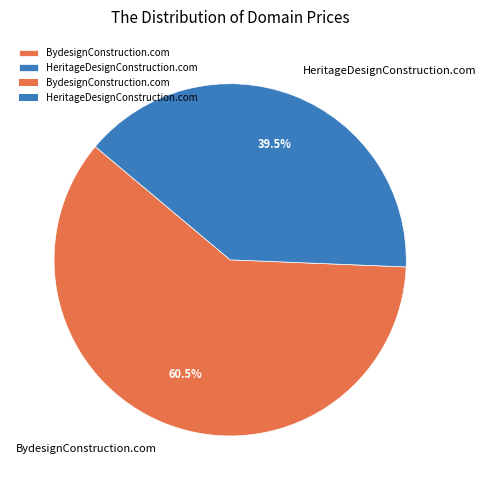

Does HeritageDesignConstruction.com represent more than half of the total?

No